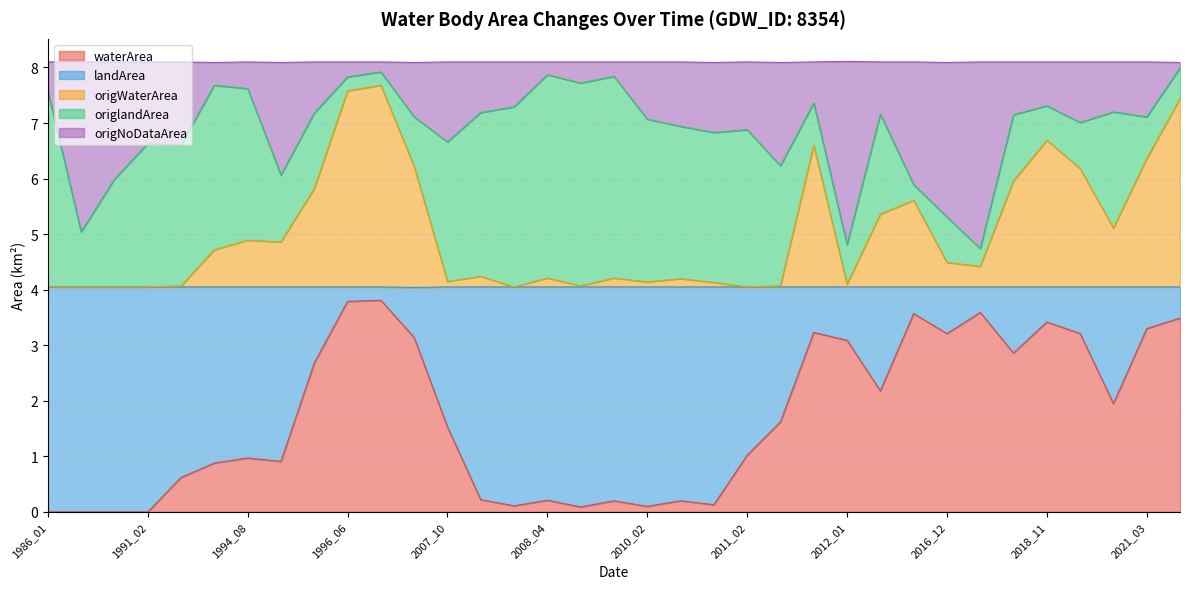

Is it true that waterArea equals 1.5 at 2007_10?

True